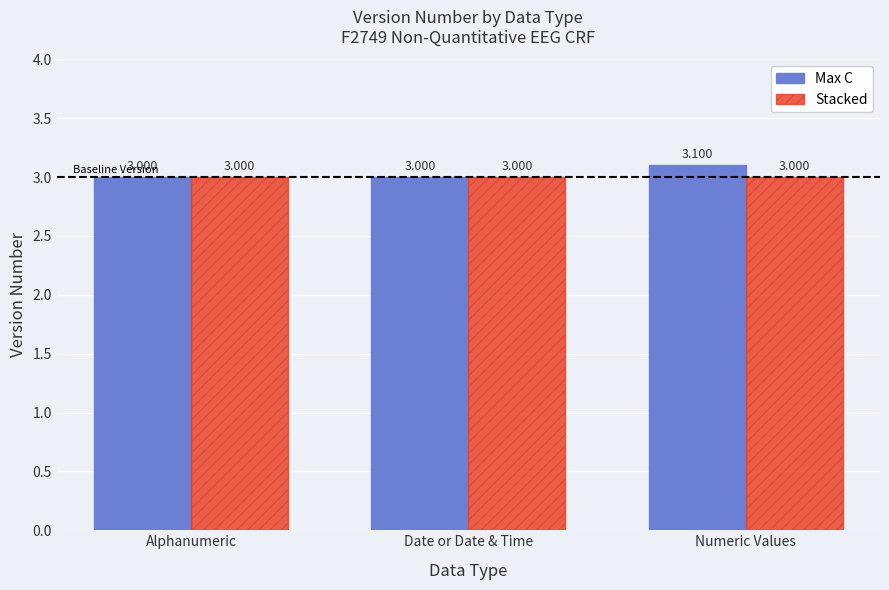

What is the difference between the maximum and second lowest values in the Max C series?

0.1